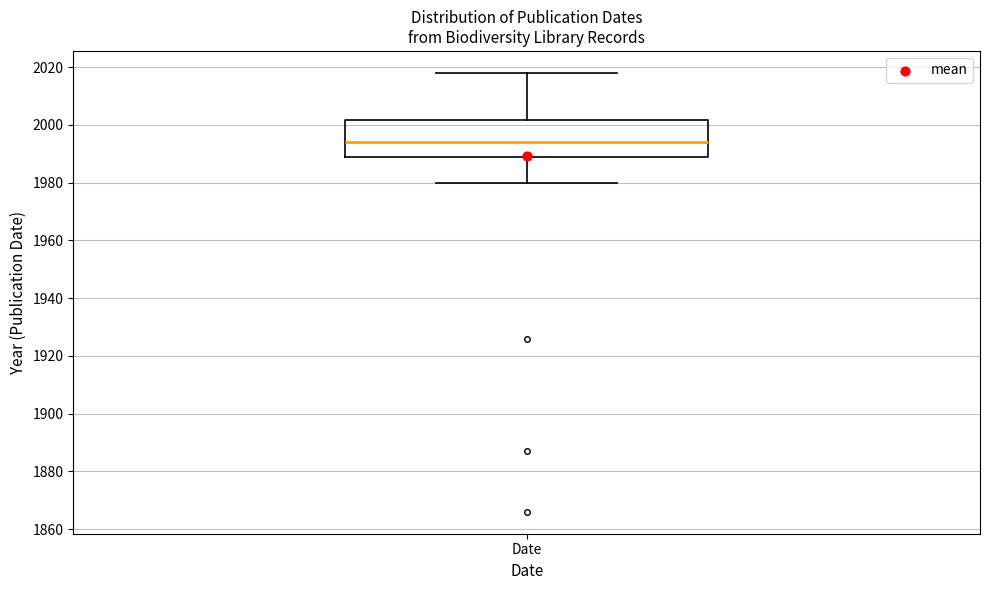

Where does the lower whisker of the box for Date end on the y-axis? The values are not printed on the chart, so give them approximately, as read against the axis.

1980